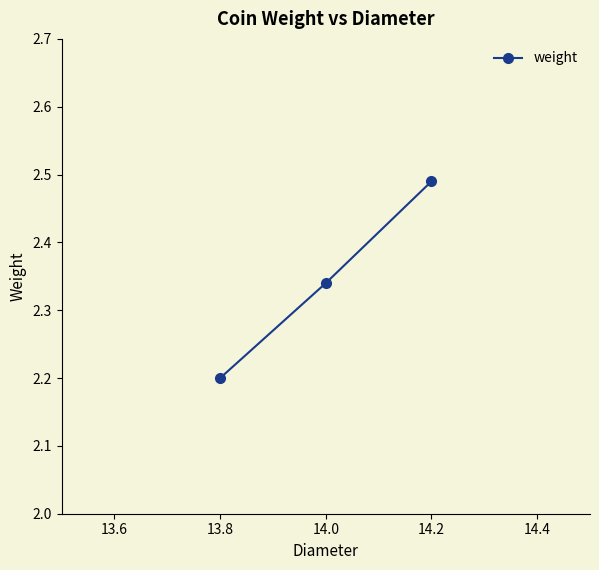

Rank the categories by value from highest to lowest.

14.2, 14.0, 13.8